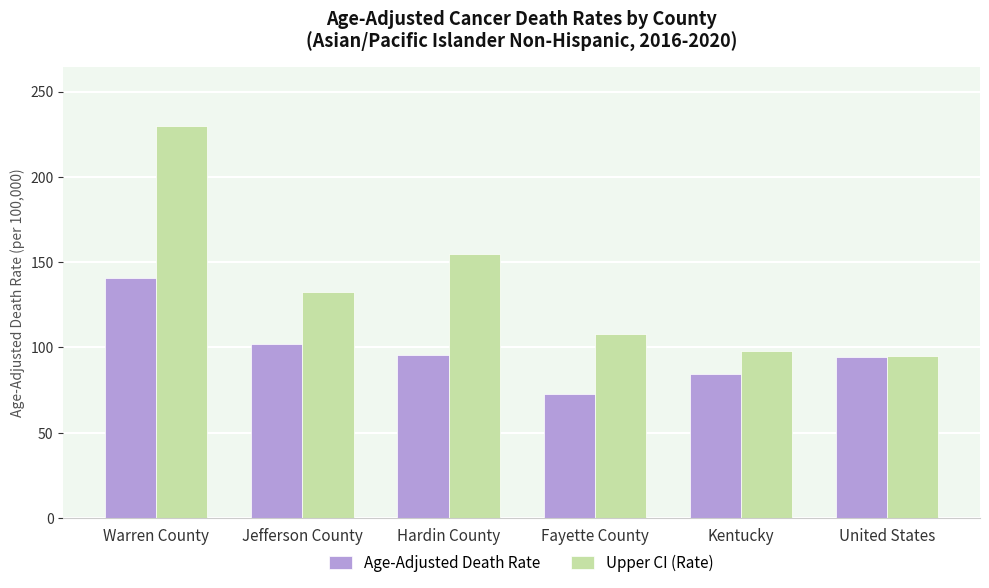

What is the difference between the Upper CI (Rate) values at United States and Hardin County?

59.7